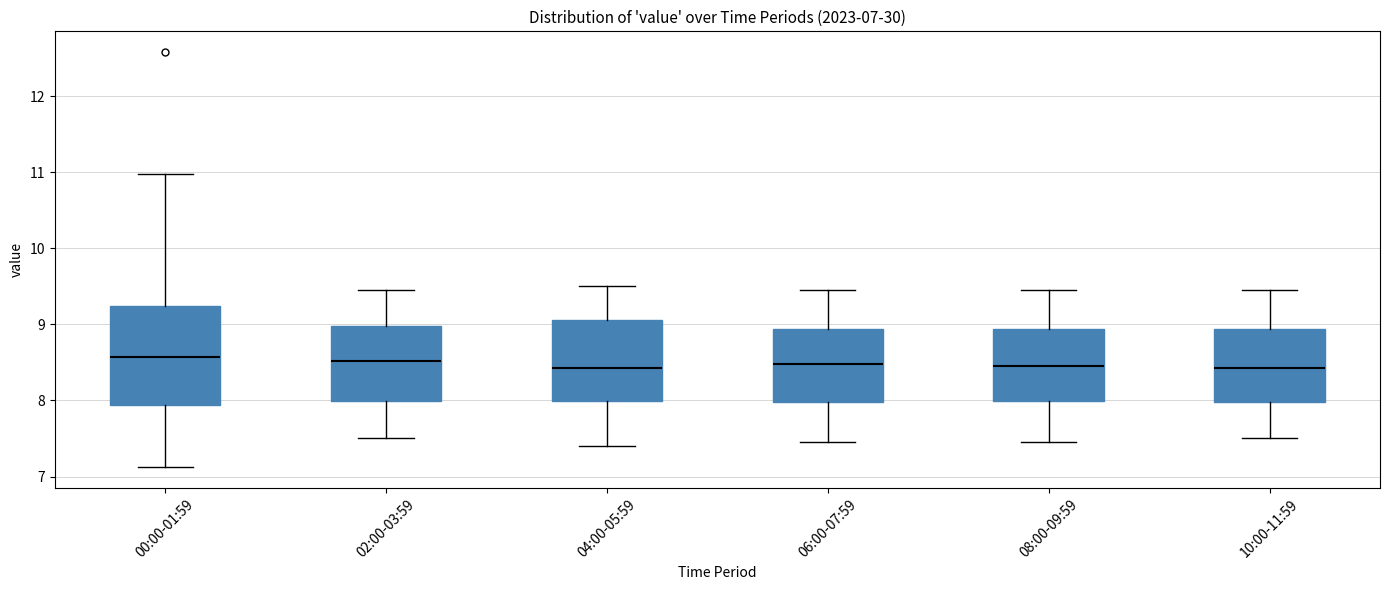

Comparing the boxes themselves (not the whiskers), which one is the tallest?

00:00-01:59